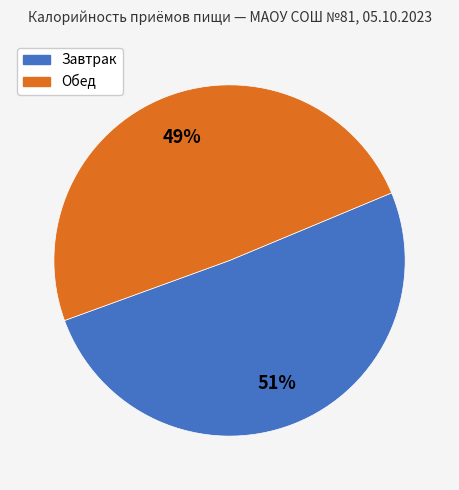

The Обед slice represents 64% of the pie. True or false?

False